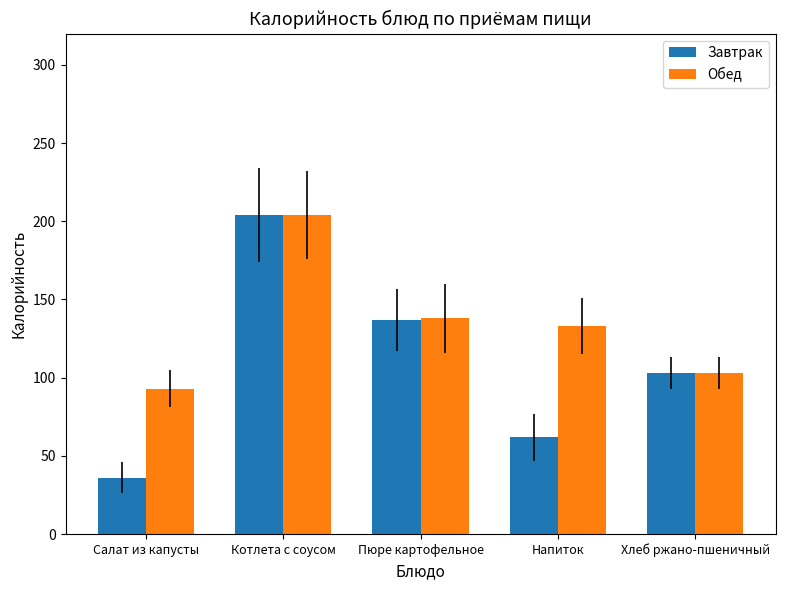

What is the label of the 2nd bar from the right?

Напиток